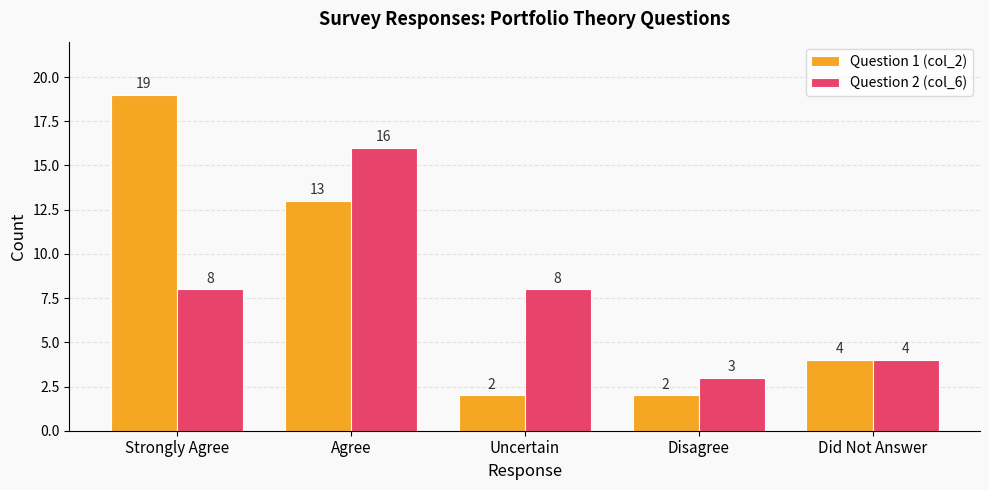

What is the lowest value of the Question 2 (col_6) series?

3